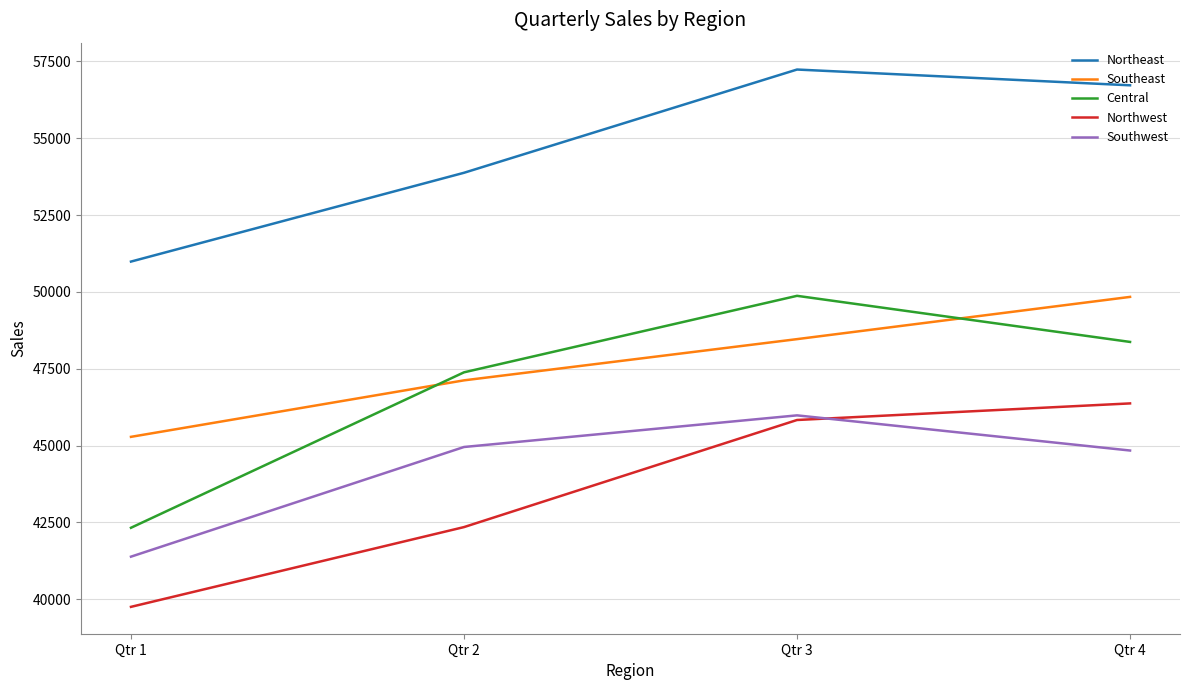

What is the sum of the Northeast values at Qtr 1 and Qtr 2?

104861